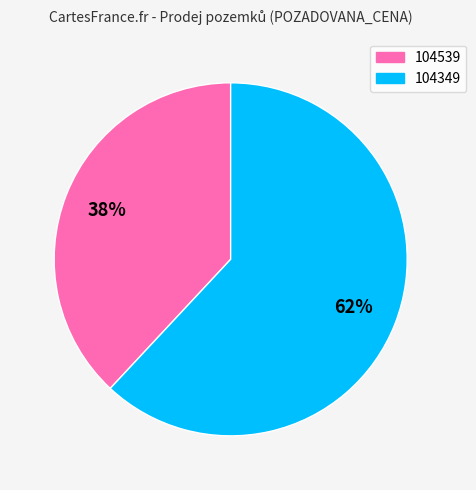

To the nearest percent, what percentage of the pie is 104349?

62%